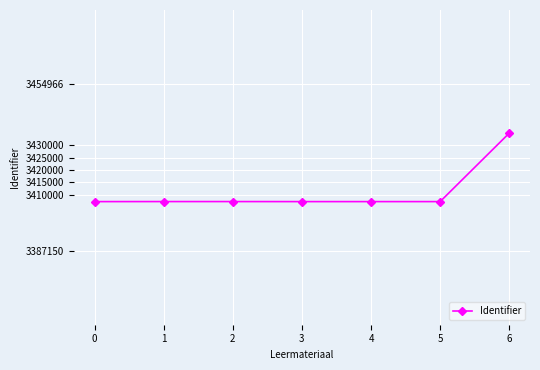

At which category does the chart reach its peak across all series?

6